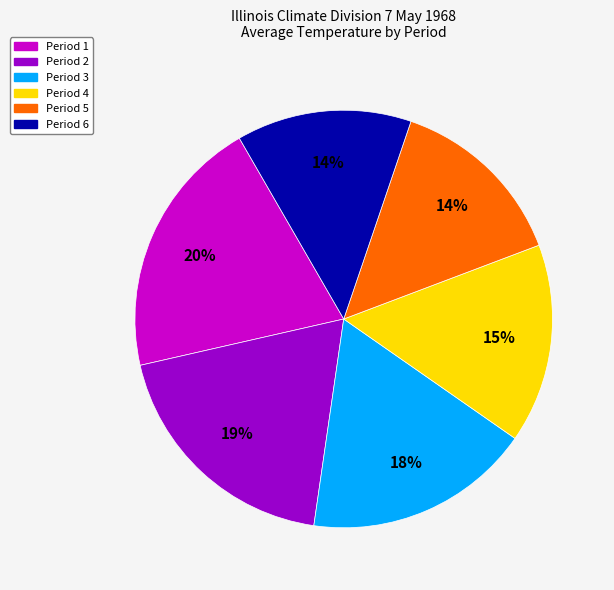

What is the largest slice in the pie chart?

Period 1